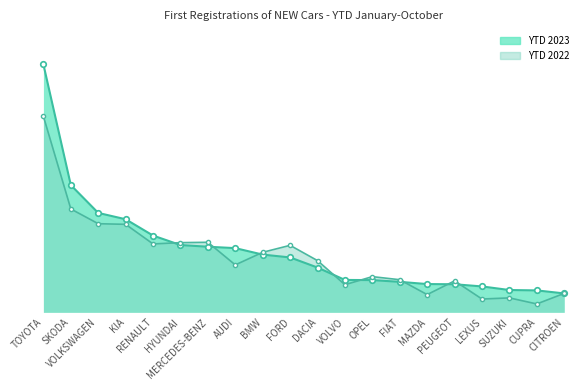

What is the average value of the YTD 2022 series?

18221